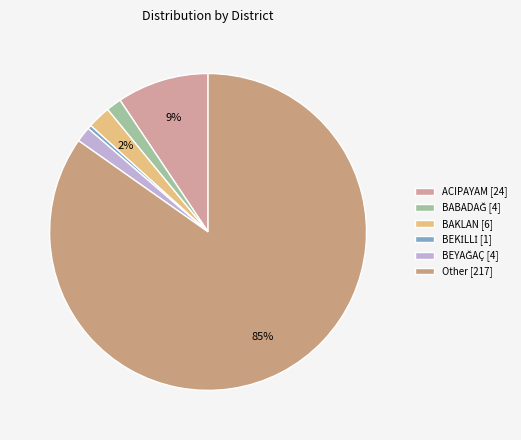

Which slice is the smallest?

BEKİLLİ